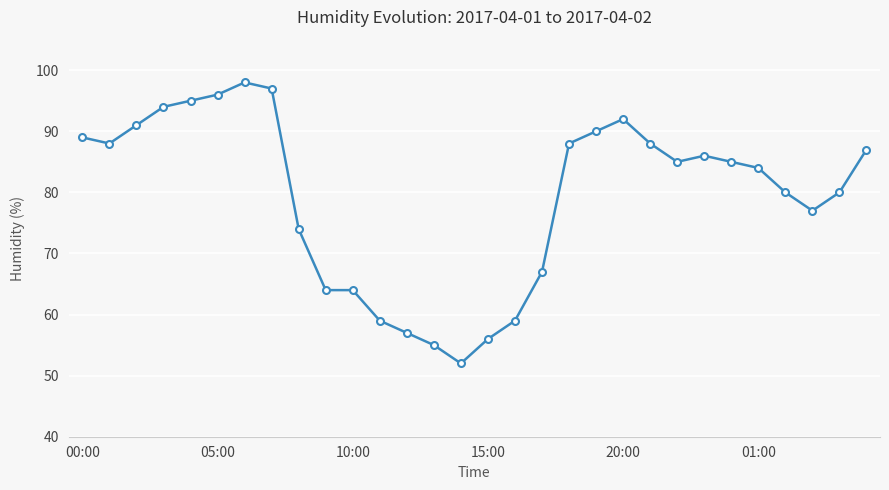

What is the greatest value displayed?

98